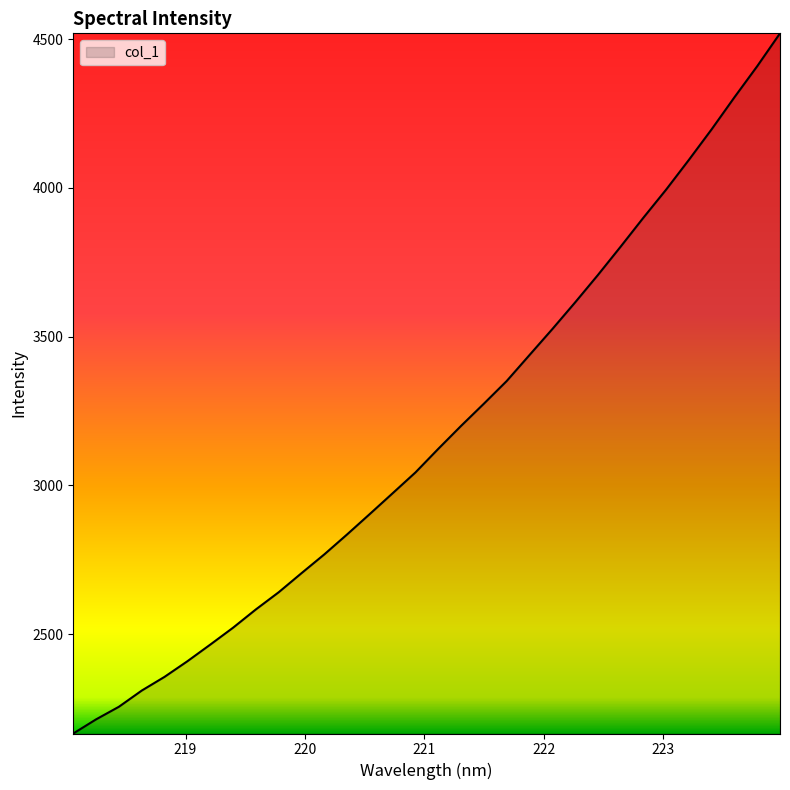

Reading right to left, list all the values displayed in this chart.

4519.8	4409.4	4304.9	4197.4	4094.5	3994.4	3899.7	3802.3	3706.8	3614.7	3525.0	3438.0	3350.6	3274.5	3199.9	3122.8	3043.5	2973.6	2903.9	2834.9	2767.8	2704.6	2640.5	2582.8	2521.3	2464.4	2408.6	2356.2	2310.1	2255.6	2213.3	2165.7